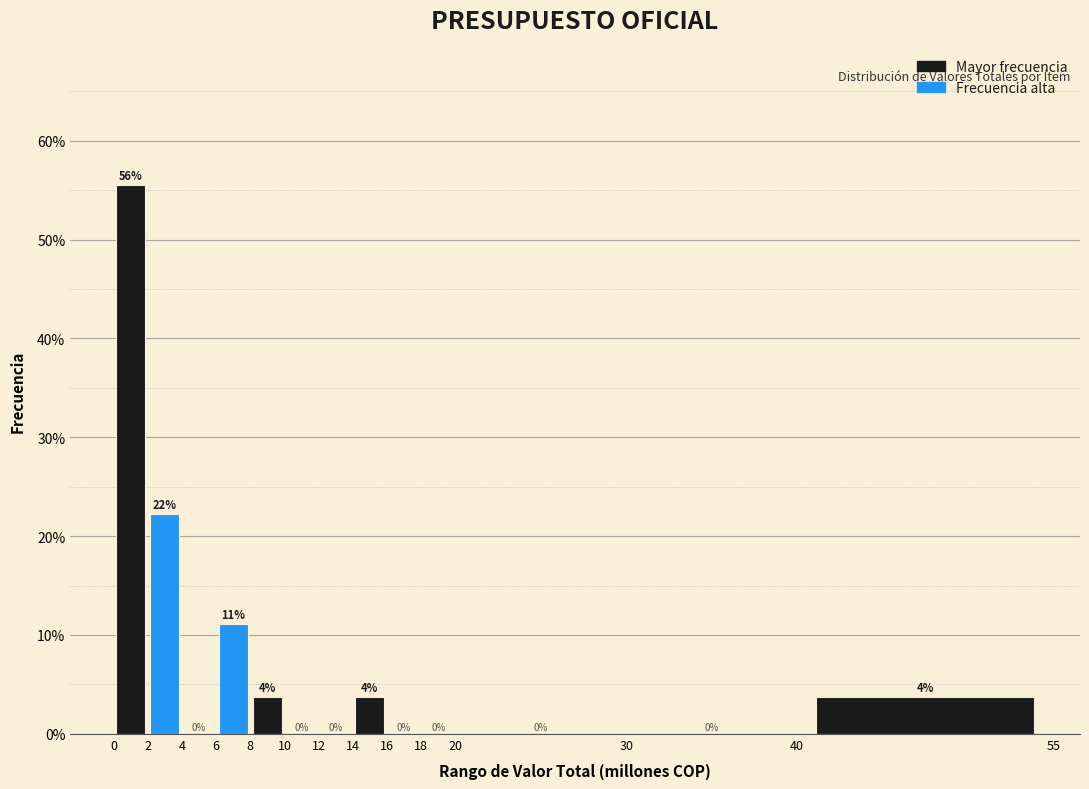

Over which range of the x-axis is the bar tallest?

0 to 2